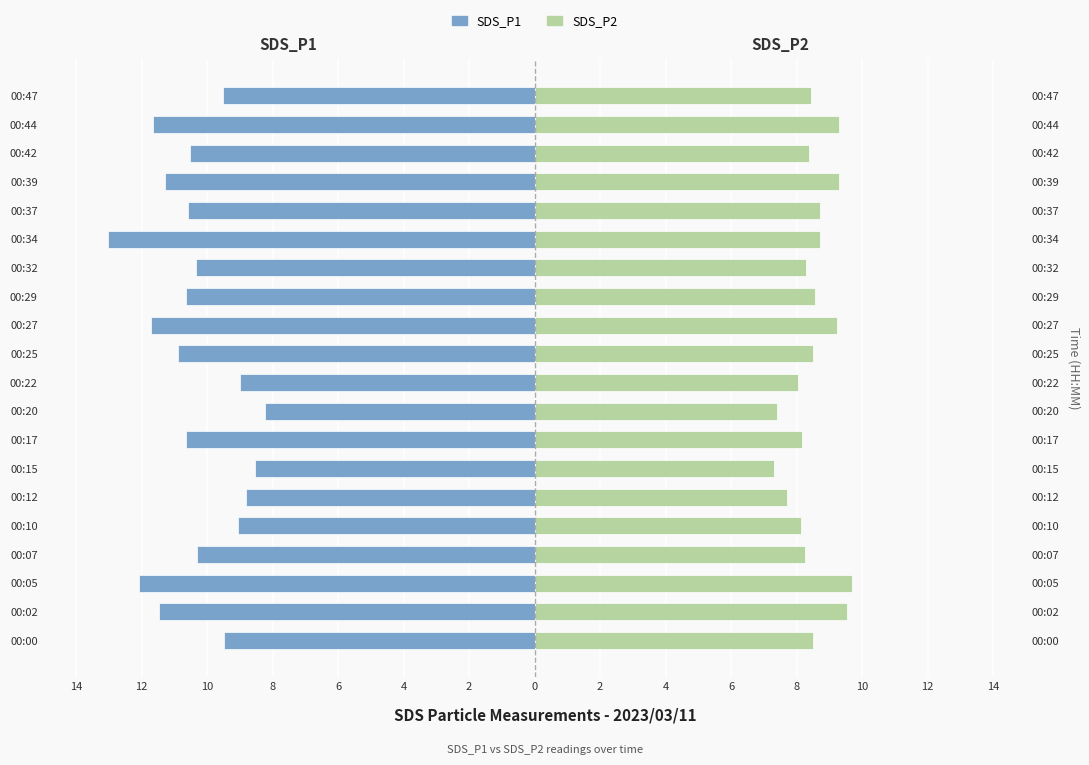

Is the value of SDS_P1 at 00:29 greater than the value of SDS_P2 at 00:27?

No